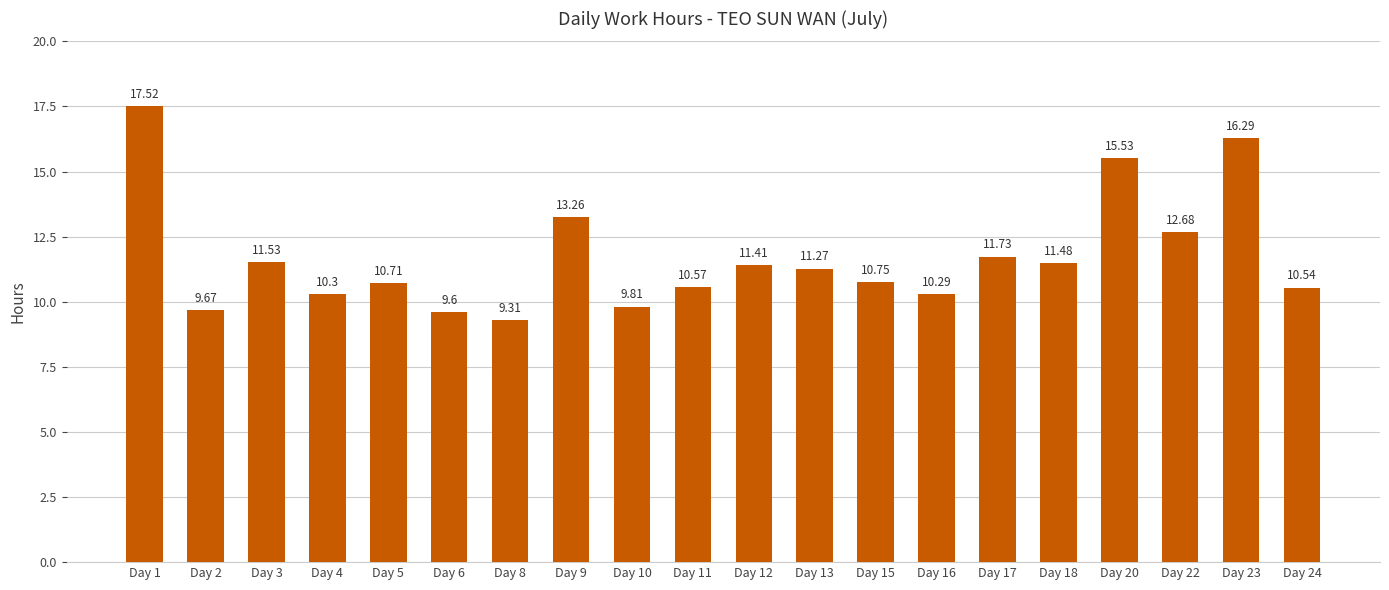

What is the change in value from Day 15 to Day 16?

-0.5